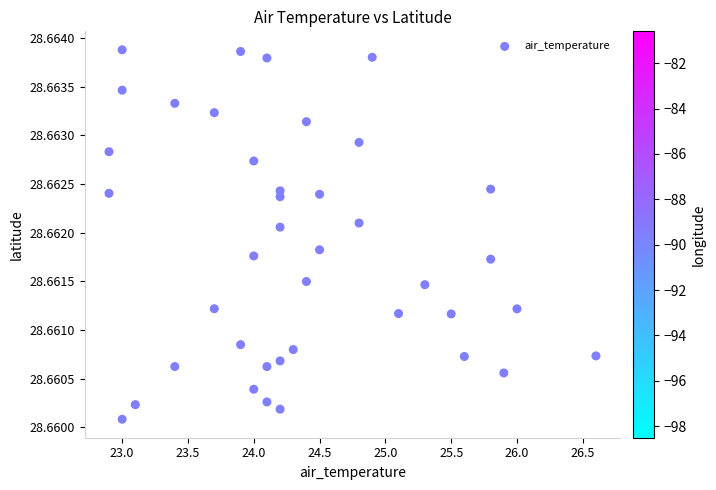

What is the range of X values (max minus min)?

3.7